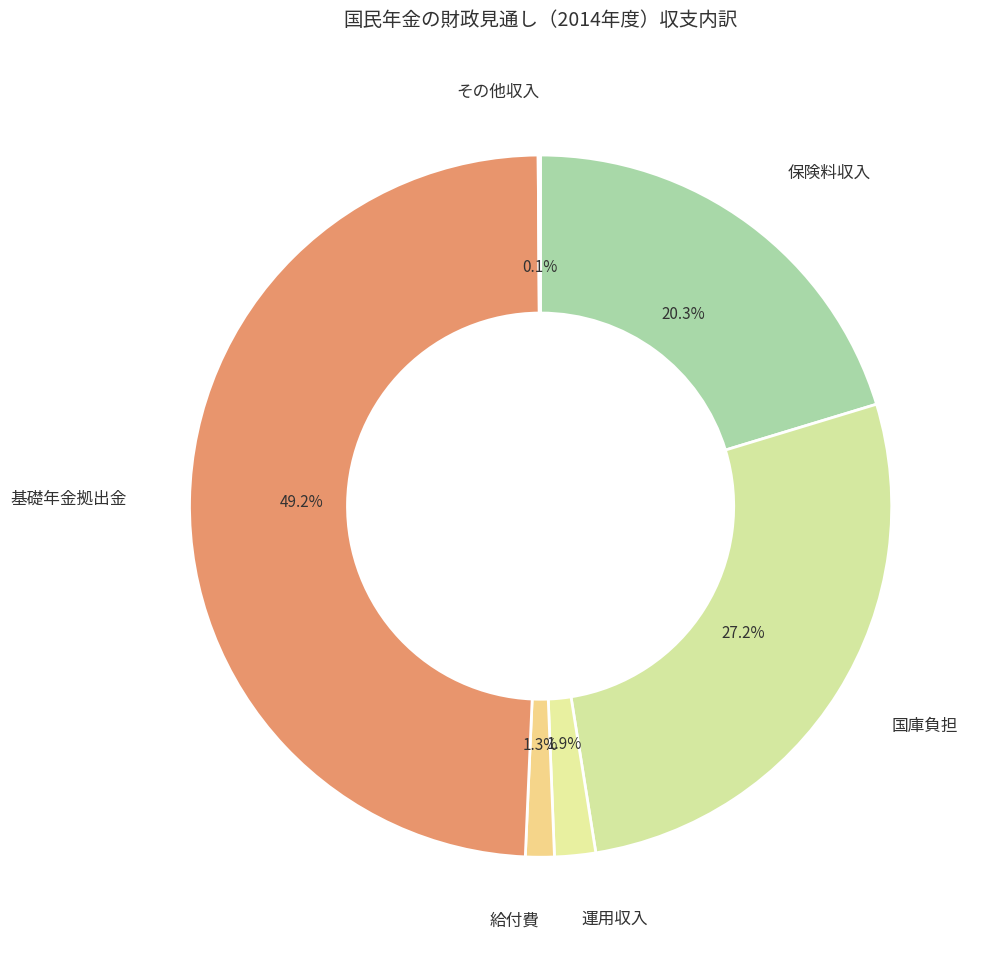

What percentage do 給付費 and 基礎年金拠出金 together represent?

50.5%